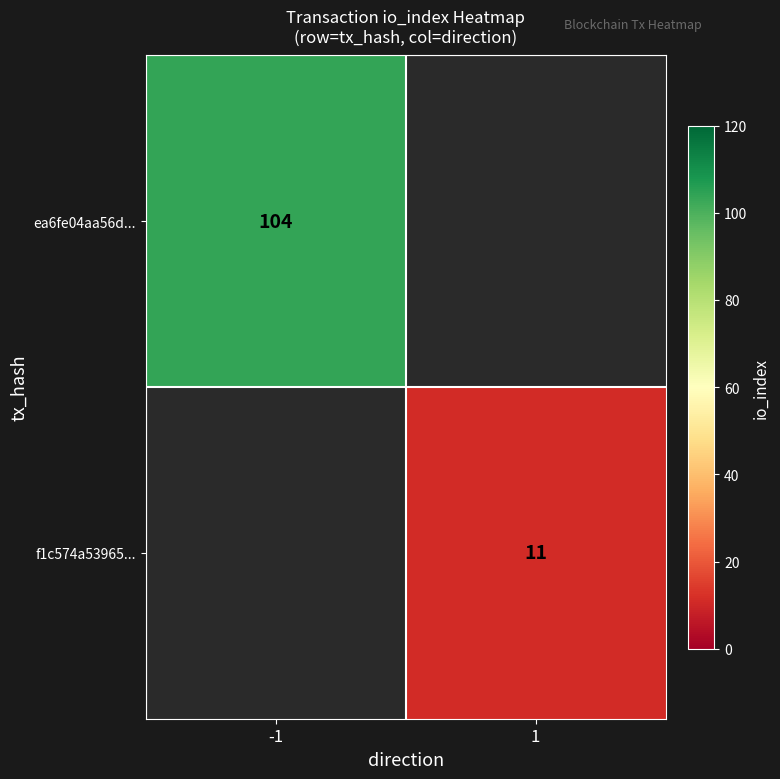

Is the value of f1c574a53965... at 1 greater than the value of ea6fe04aa56d... at -1?

No